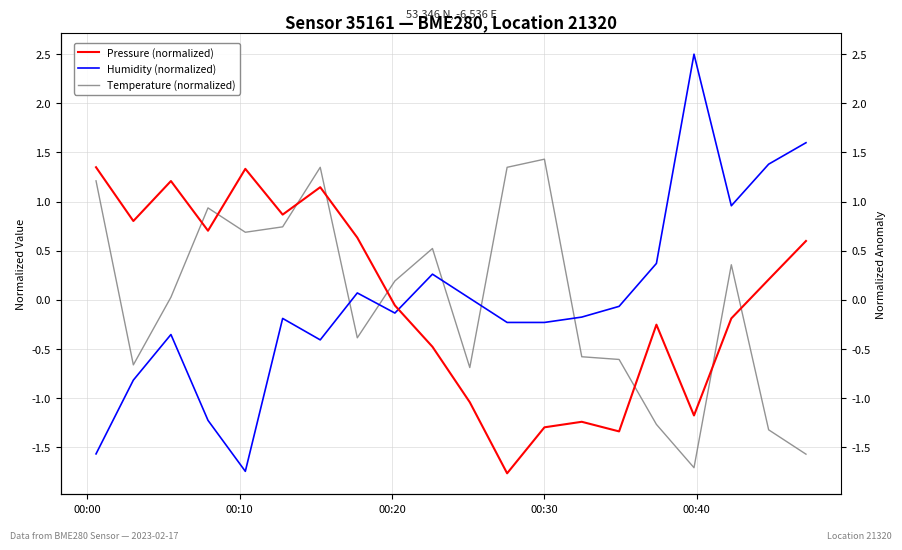

Does the chart display data point markers on the line(s)?

No